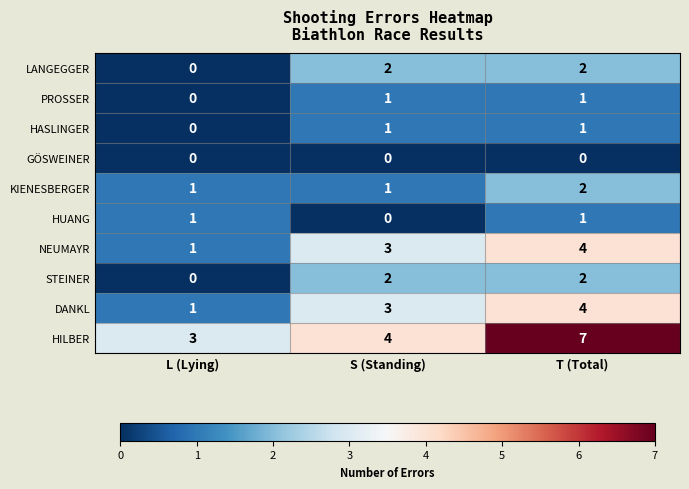

What is the difference between the maximum and minimum values in the DANKL series?

3